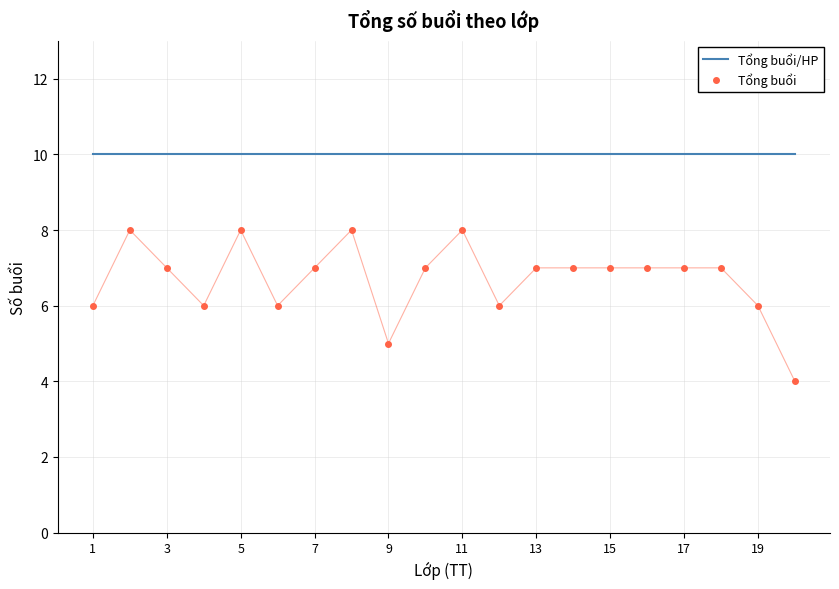

Which series has the widest spread of values?

Tổng buổi